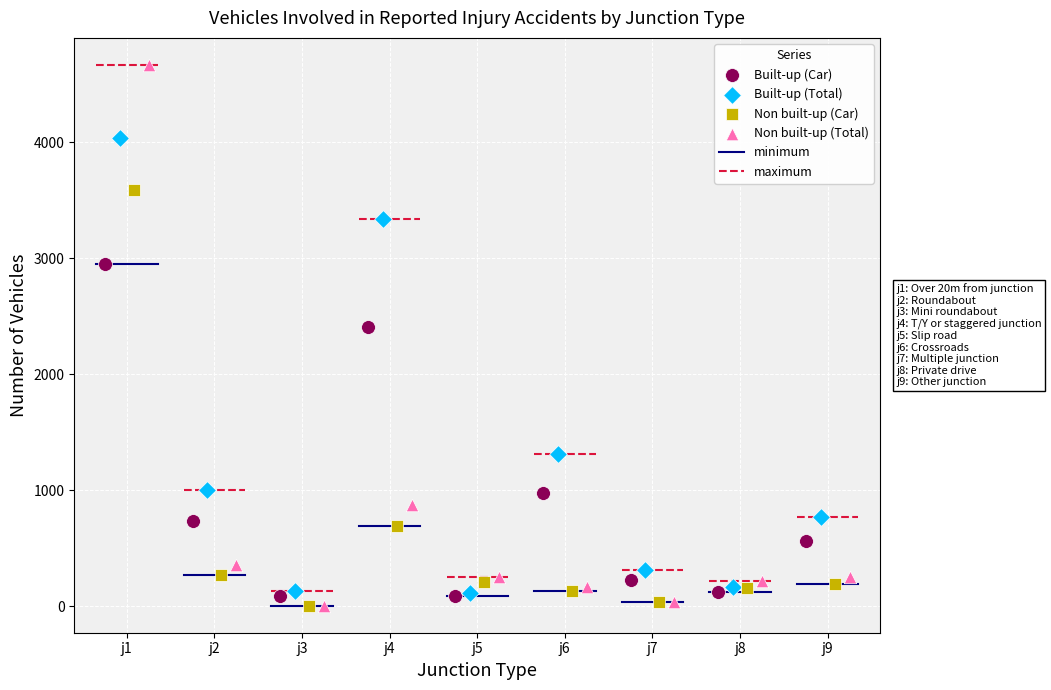

Which series has the largest Y range (max minus min)?

Non built-up (Total)